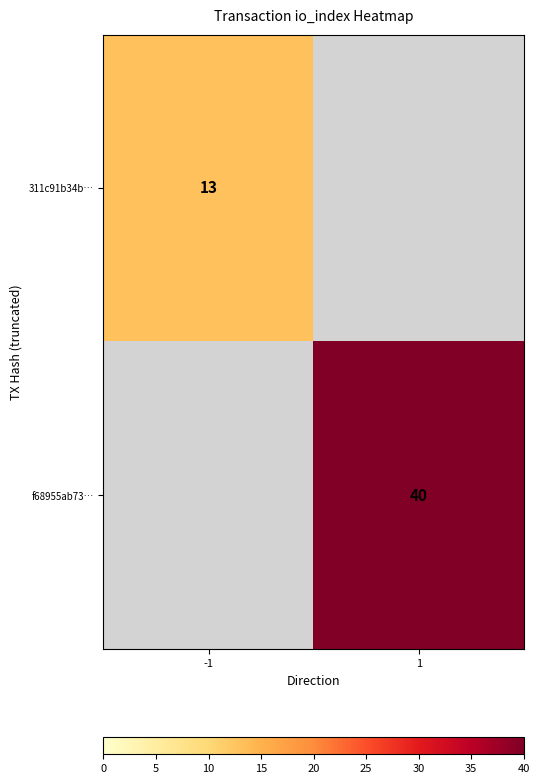

The value of f68955ab73… at 1 is 40. True or false?

True